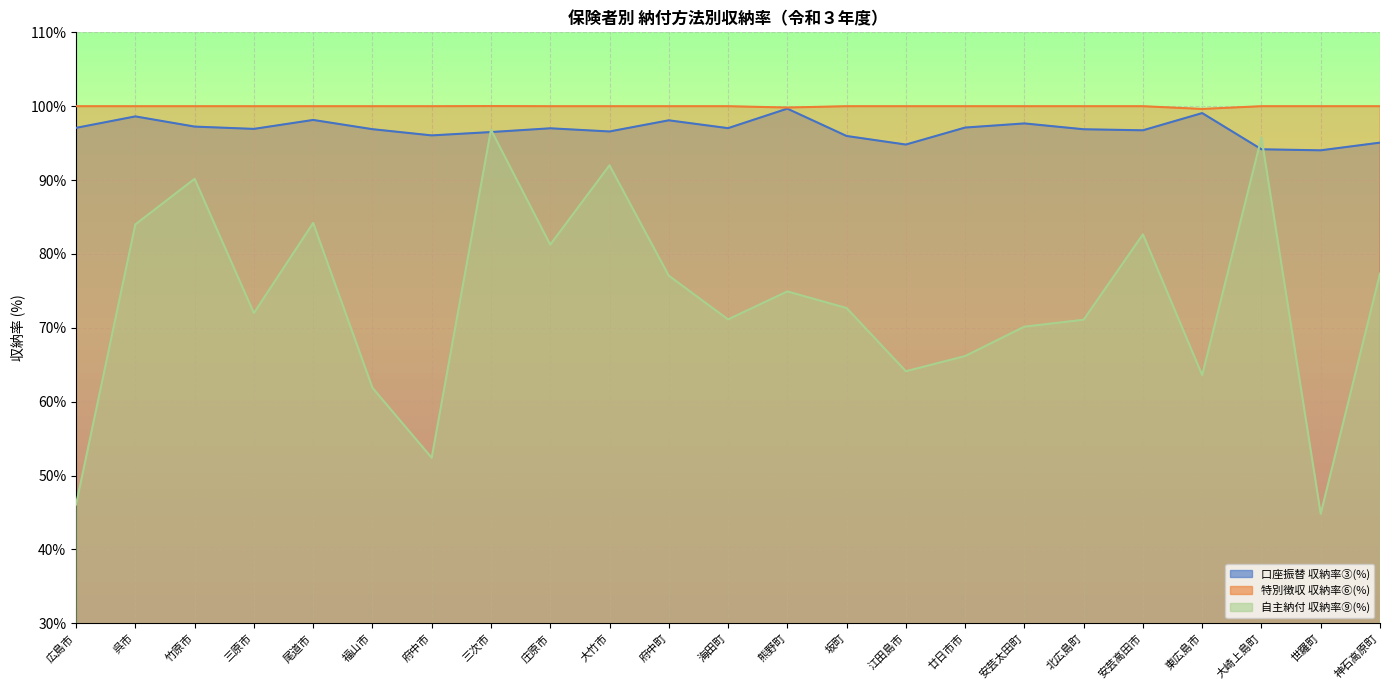

What is the difference between the maximum and minimum values in the 自主納付 収納率⑨(%) series?

52.0